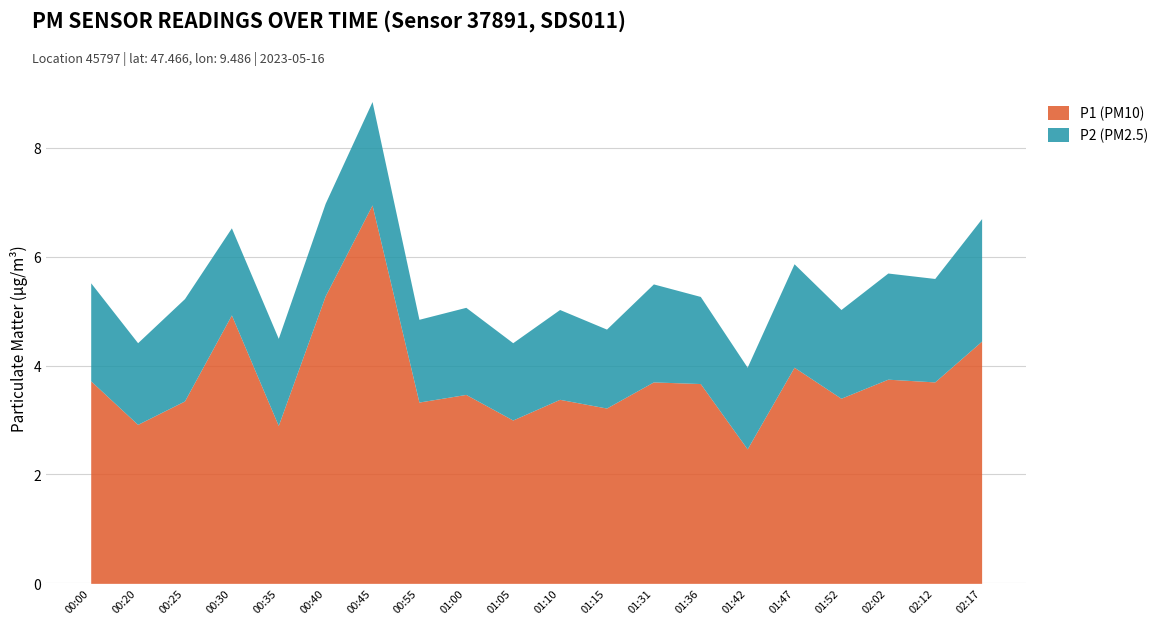

Where is the first local maximum?

00:30